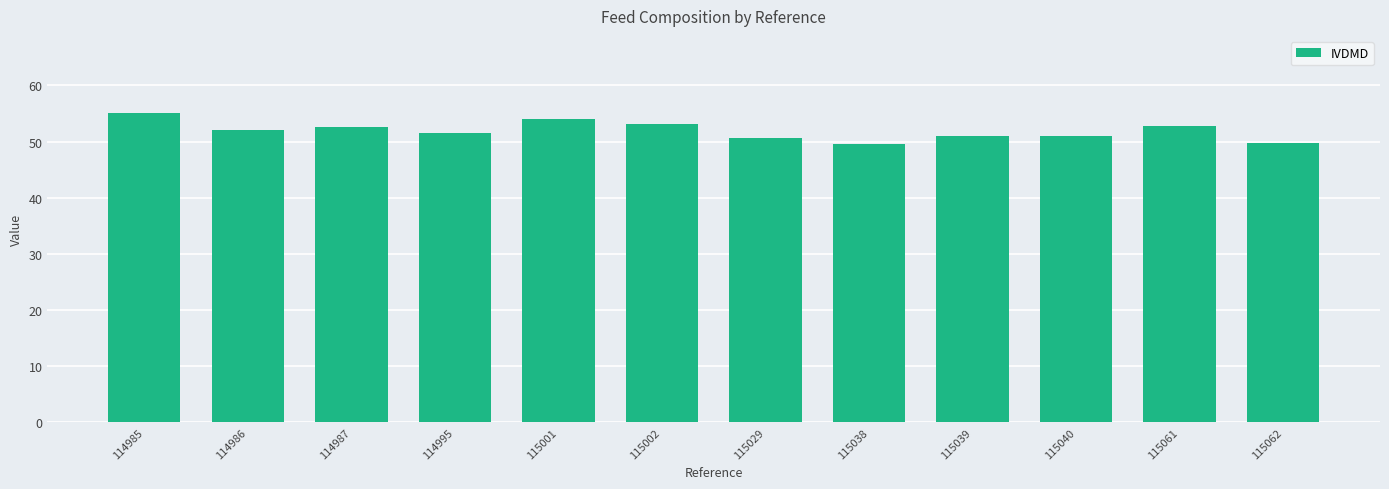

What is the difference between the values at 115029 and 114985?

4.4